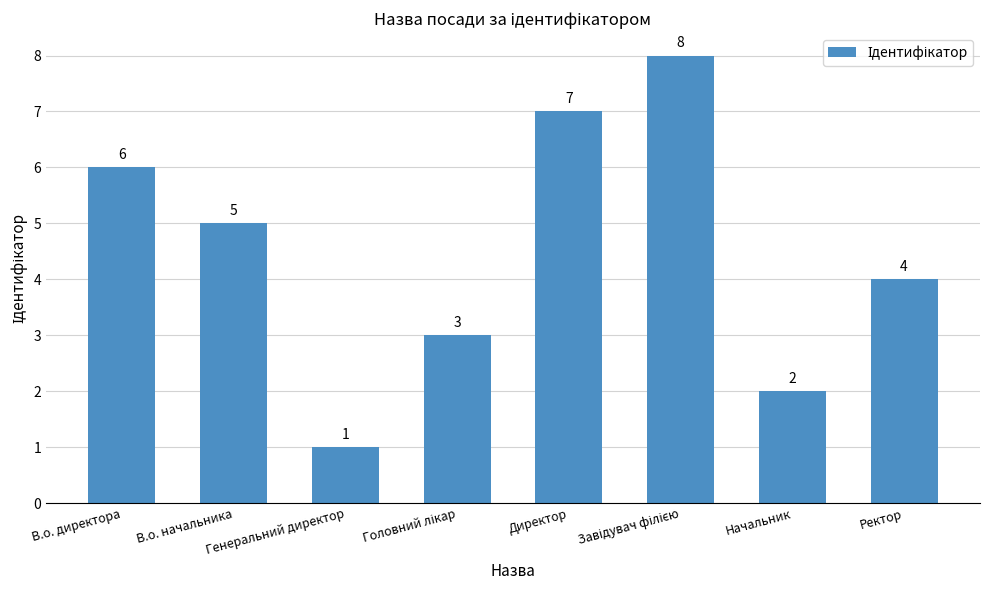

What is the value of the 6th bar from the left?

8